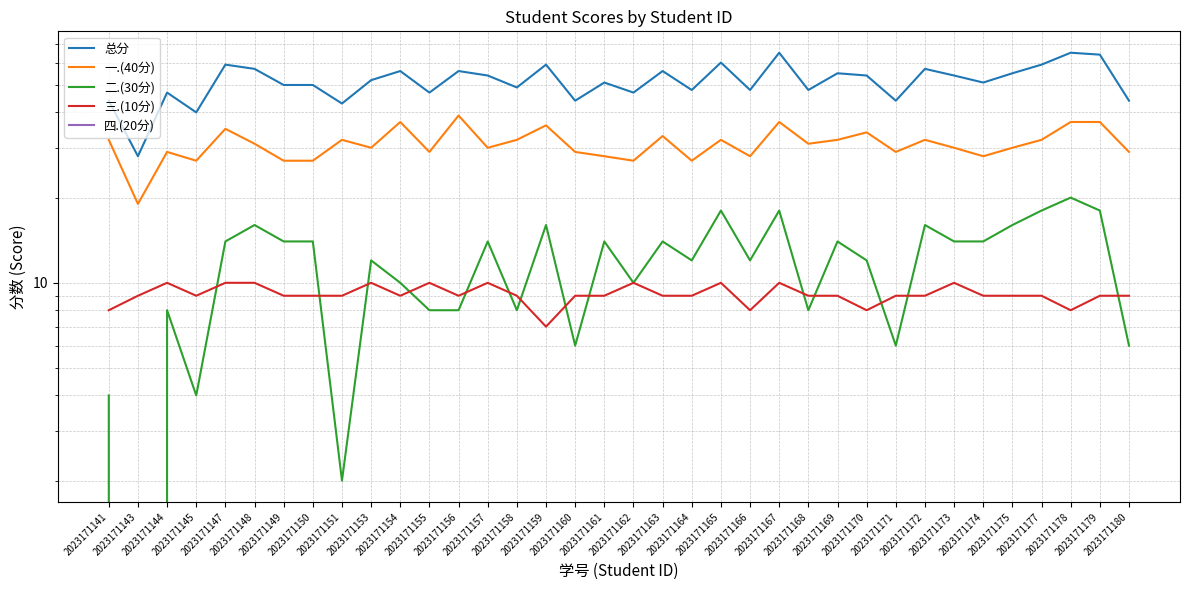

What are all the series names shown in the legend?

总分, 一.(40分), 二.(30分), 三.(10分), 四.(20分)